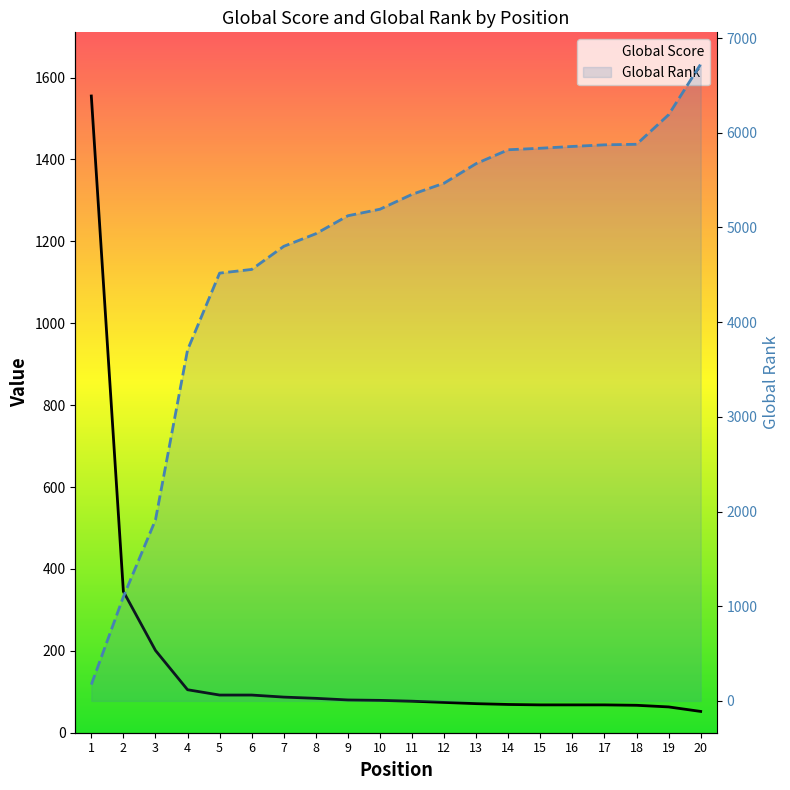

At which label does Global Rank first exceed 5350?

12